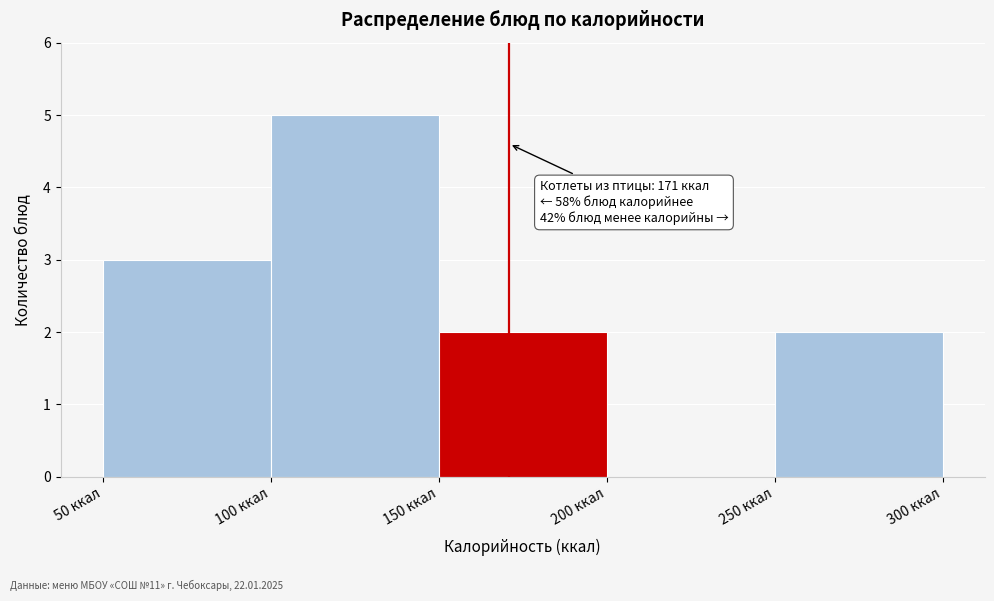

Over which range of the x-axis is the bar tallest?

100 to 150